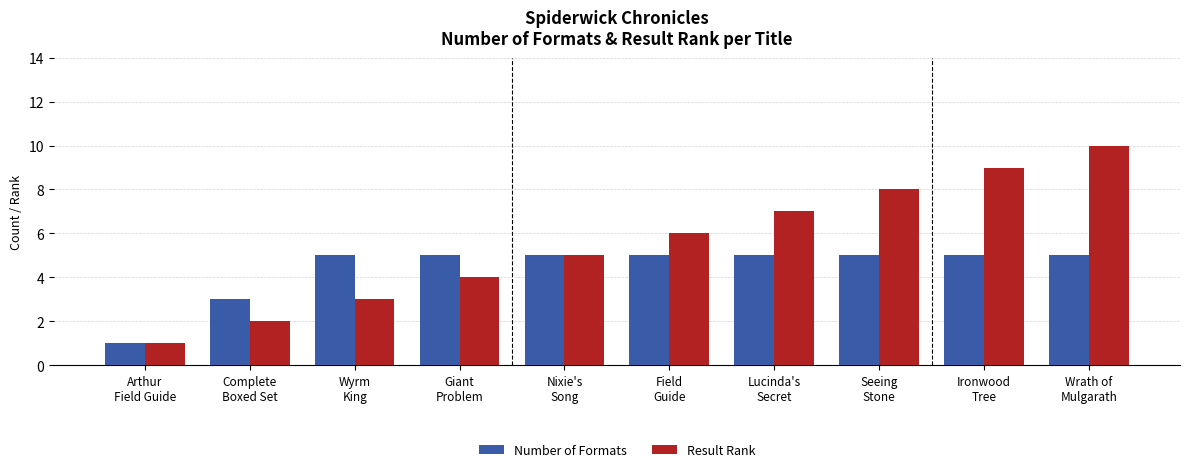

Where is Result Rank nearest to the value 5?

Nixie's
Song